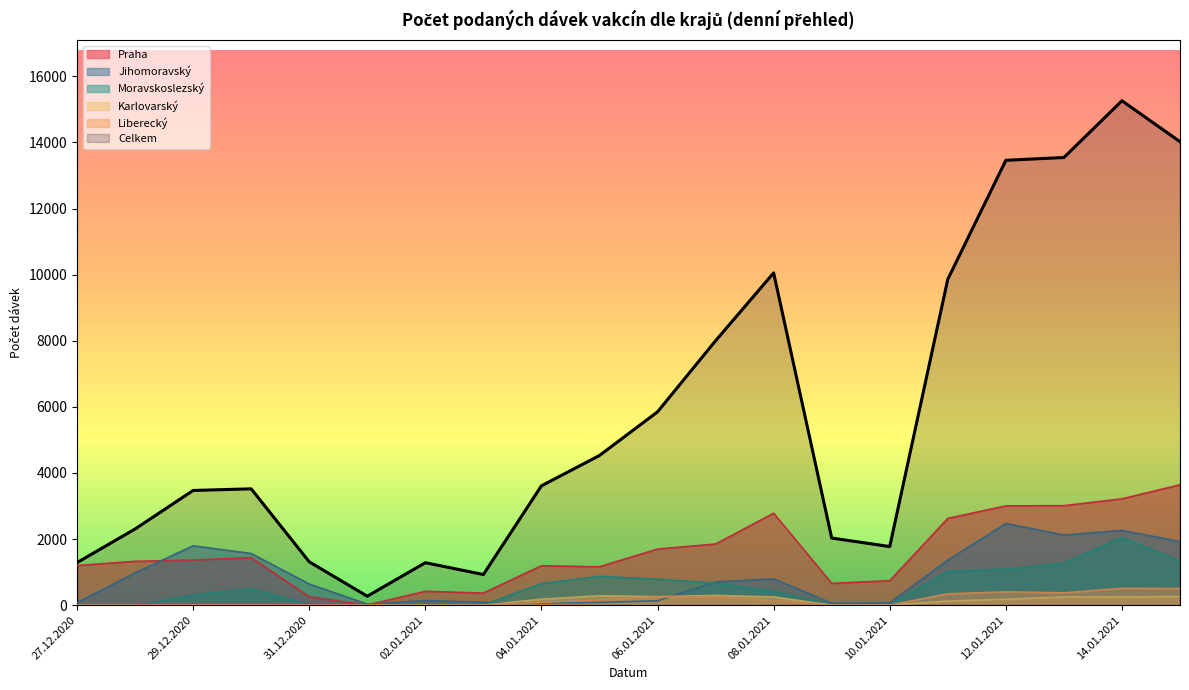

Where does the Praha series first go above 1362?

30.12.2020